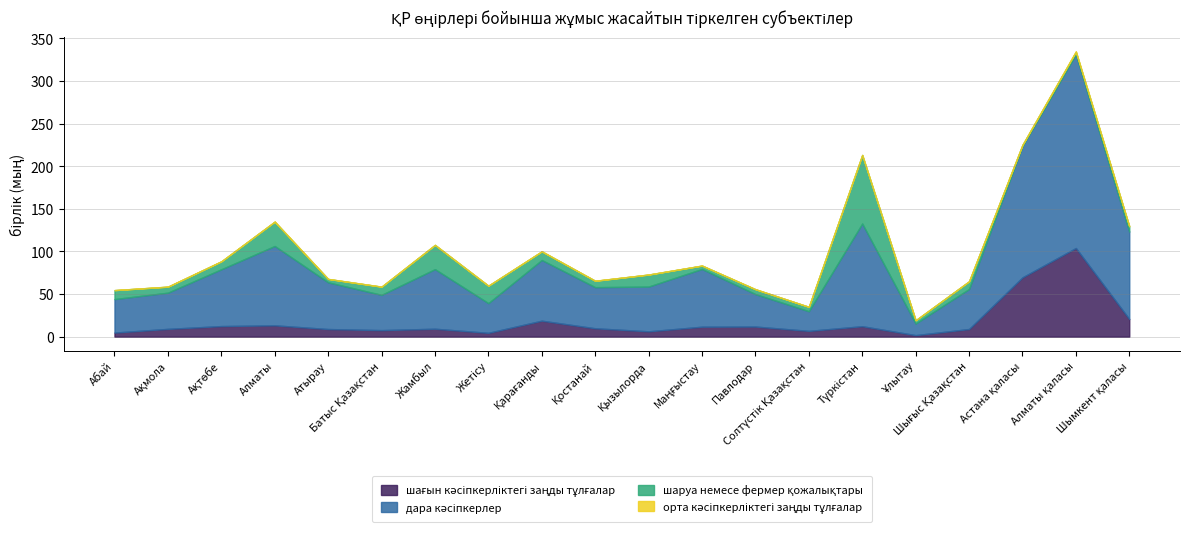

Which category has the lowest value in the дара кәсіпкерлер series?

Ұлытау